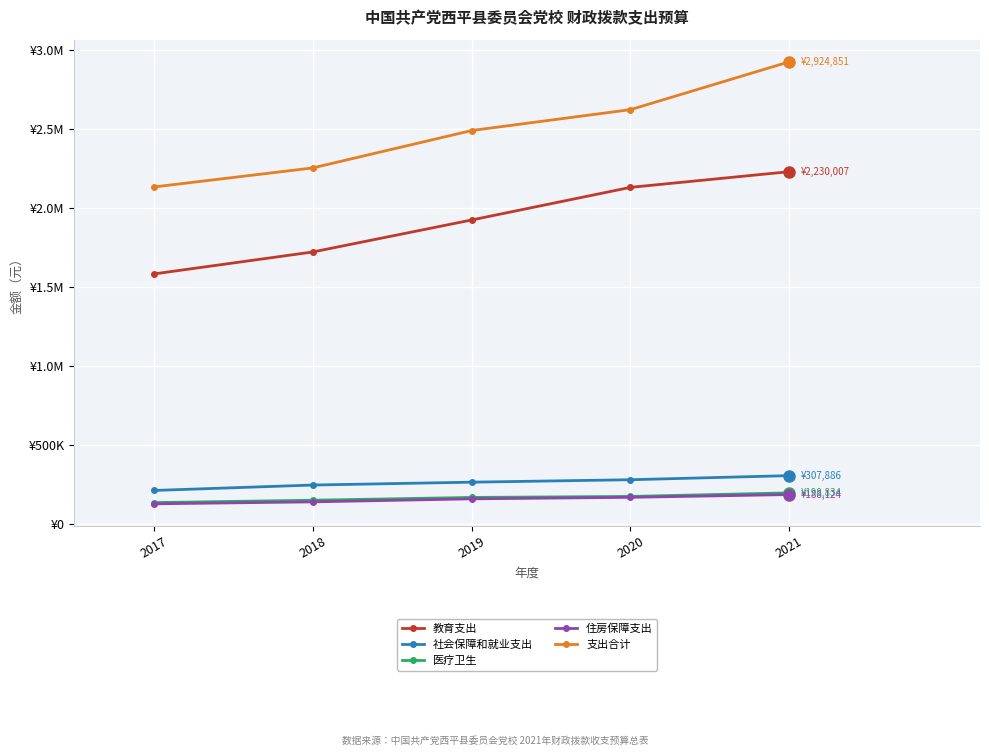

What is the value of the 社会保障和就业支出 point at the 3rd from the left?

266428.7